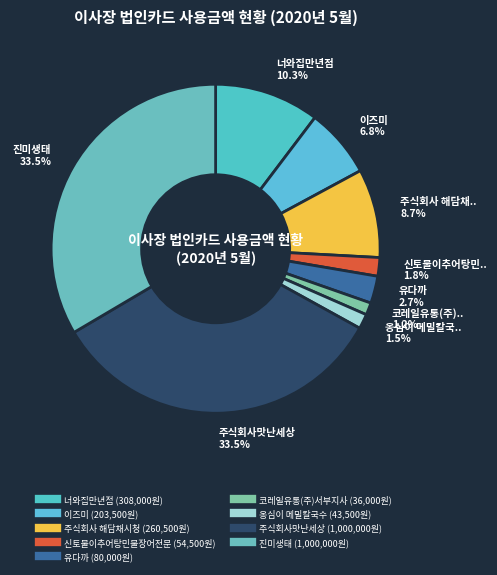

To the nearest percent, what is the difference between the largest and smallest slice percentages?

32%